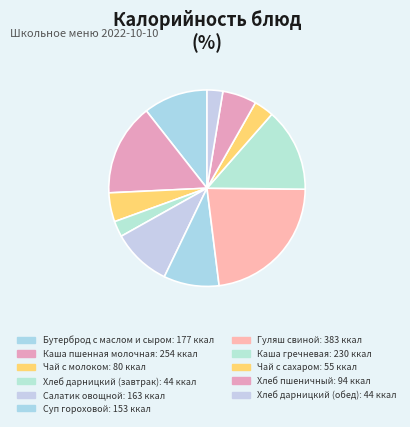

How many segments does this pie chart have?

11